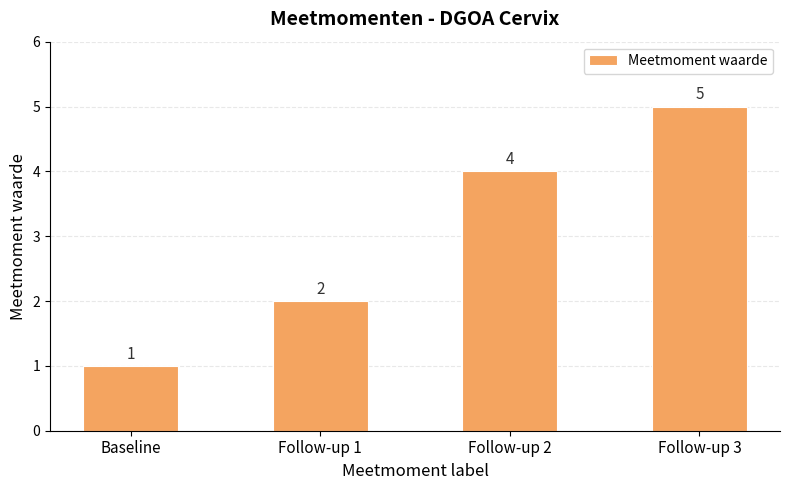

Count the number of data series in this chart.

1